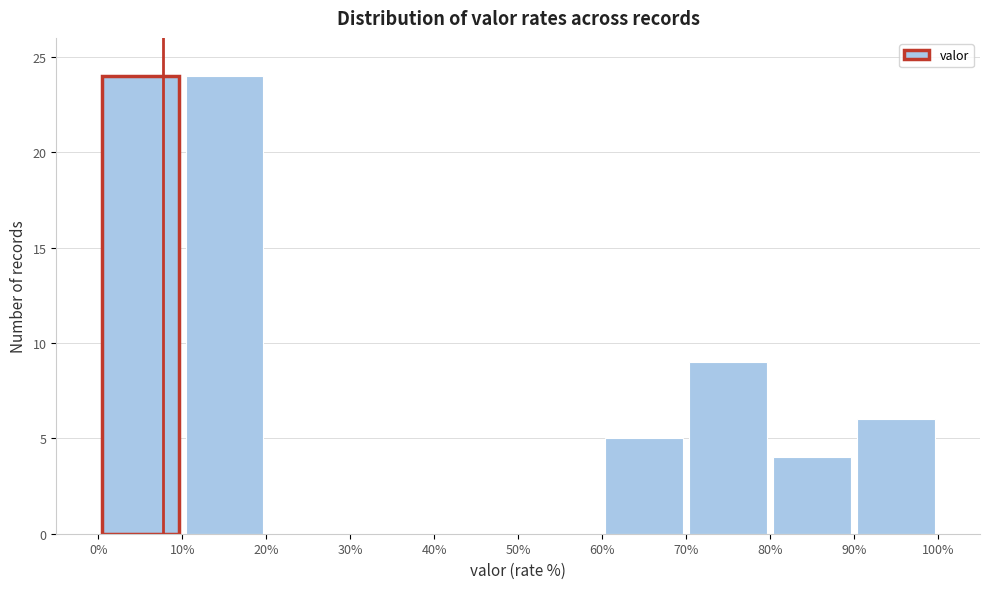

Reading left to right, list every bar in this chart as the range it spans on the x-axis followed by its height. The values are not printed on the chart, so give them approximately, as read against the axis.

0% to 10%: 24
10% to 20%: 24
20% to 30%: 0
30% to 40%: 0
40% to 50%: 0
50% to 60%: 0
60% to 70%: 5
70% to 80%: 9
80% to 90%: 4
90% to 100%: 6